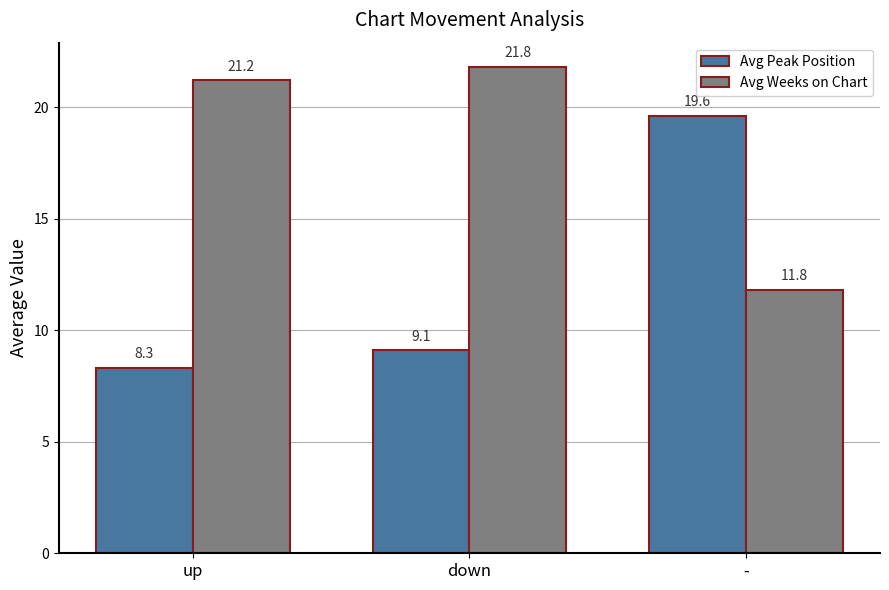

Does the chart contain stacked bars?

No